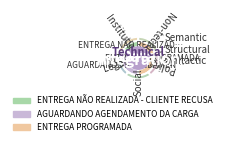

Which slice is the largest?

ENTREGA PROGRAMADA